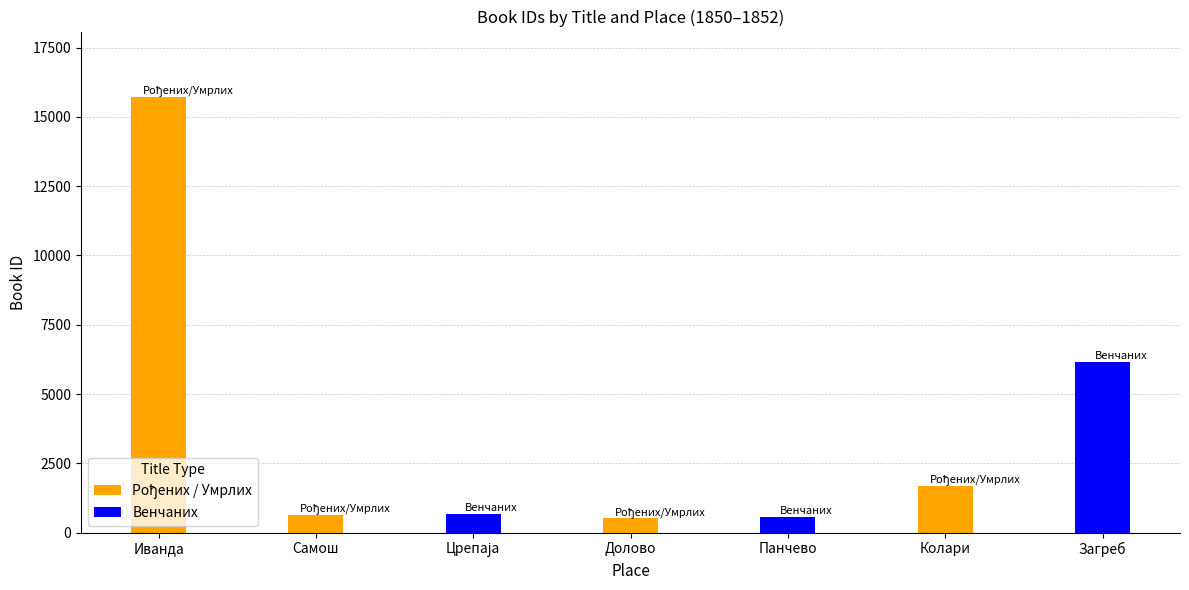

What is the total value across all series at Самош?

639